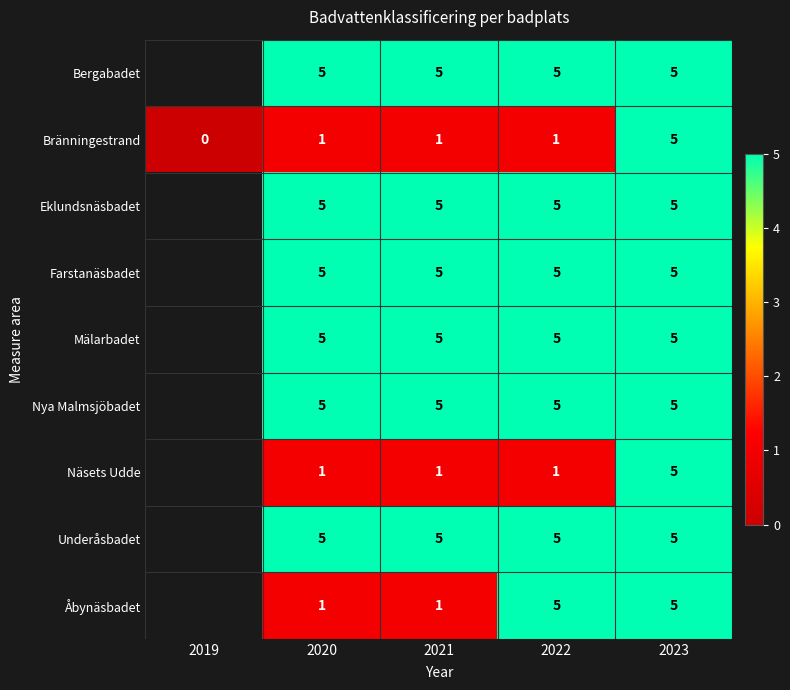

What is the total value across all series at 2020?

33